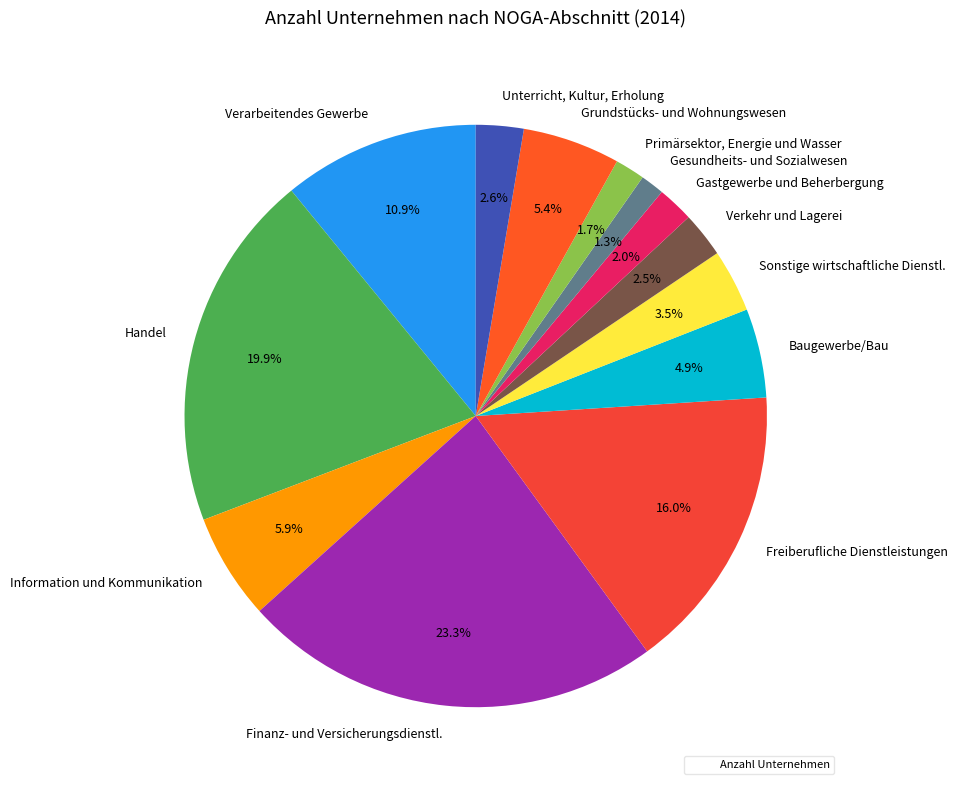

Is there a majority slice in this chart?

No